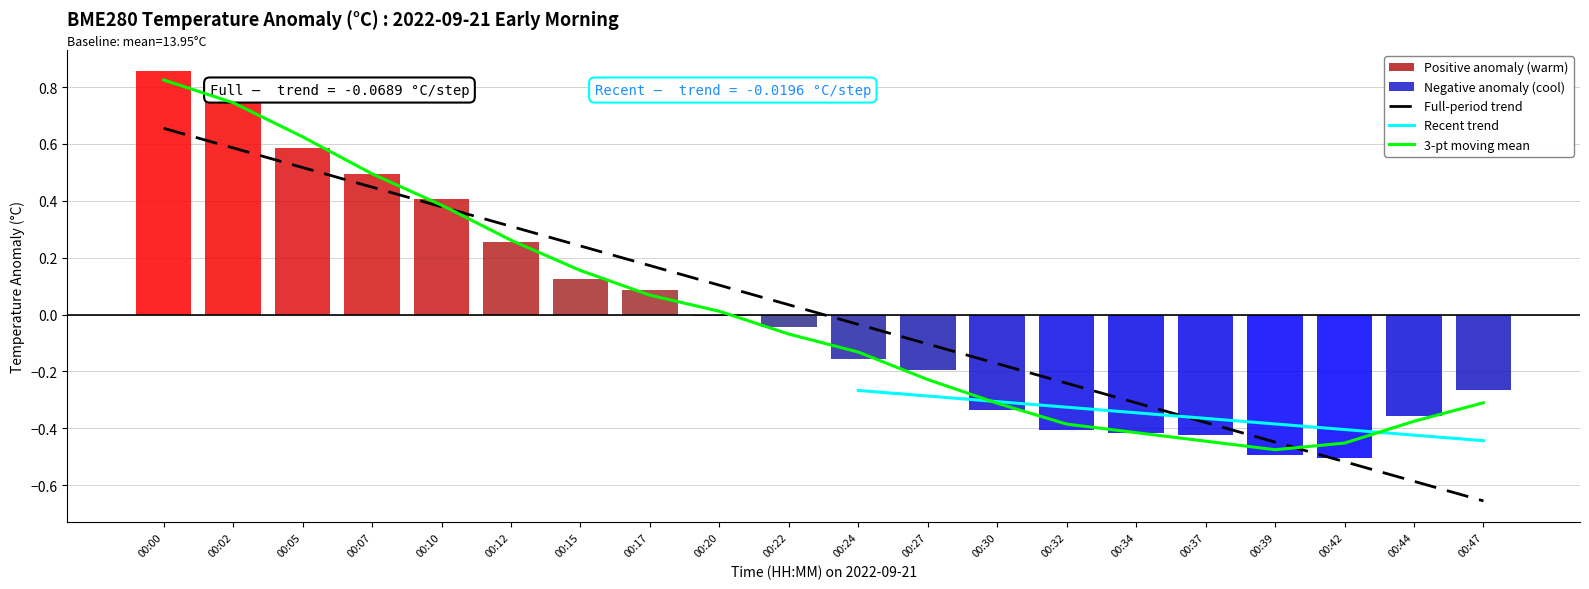

At which label is the value closest to 0?

00:20